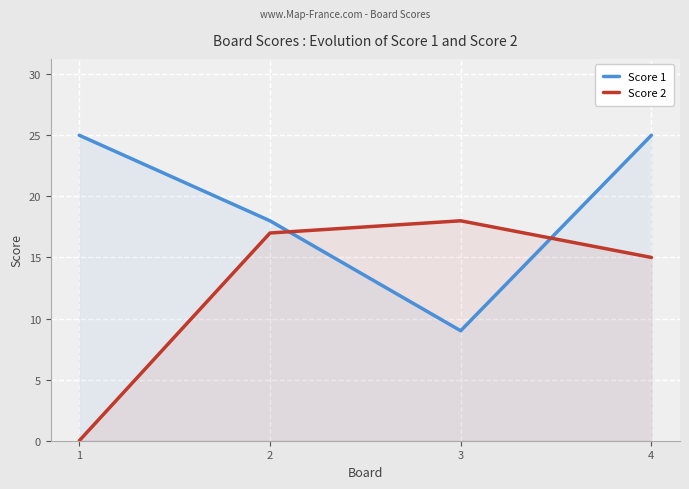

True or false: Score 2 has a value of 31 at 3.

False